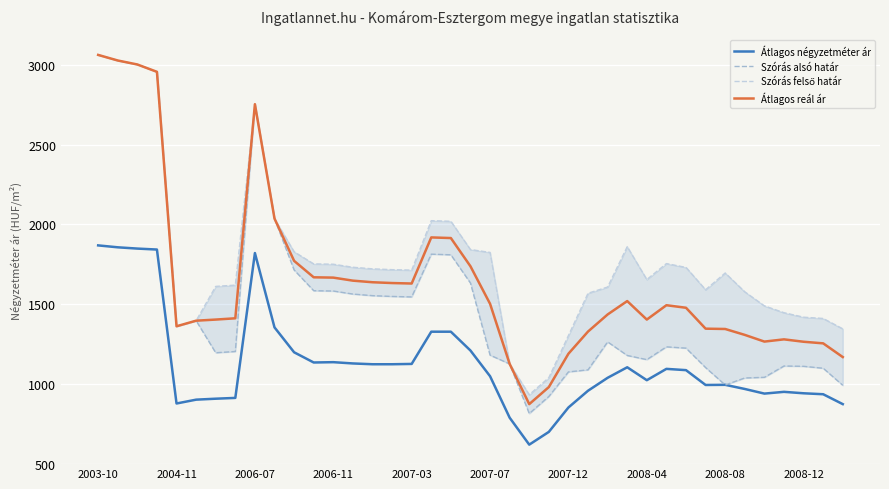

True or false: Átlagos reál ár and Átlagos négyzetméter ár cross at least once.

False